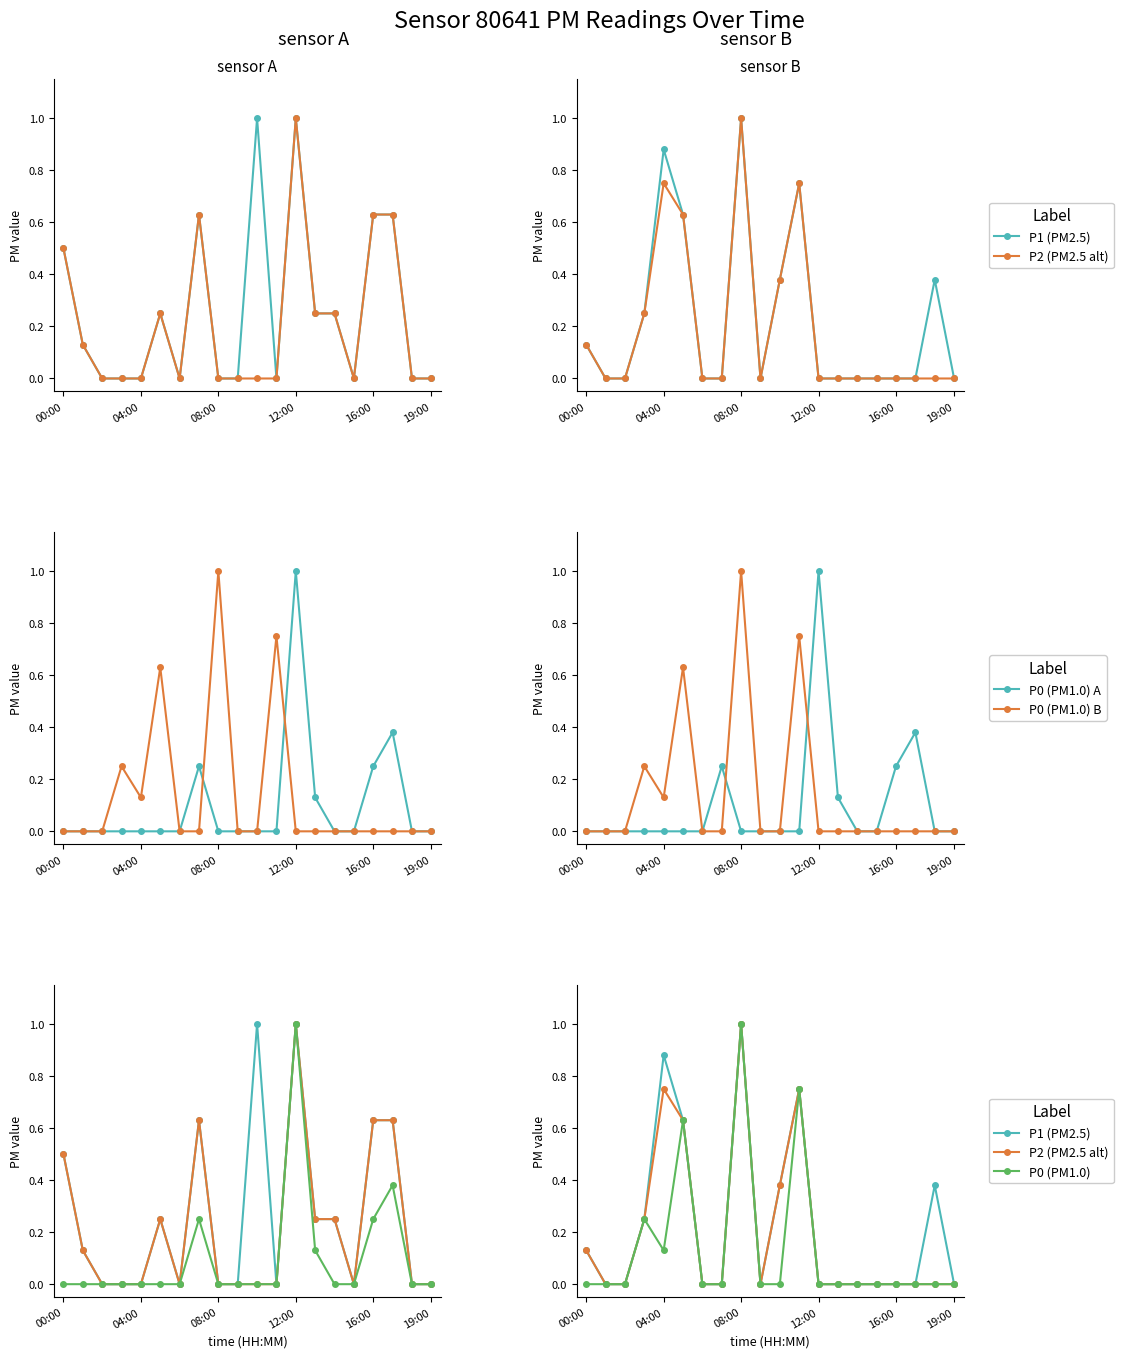

Which has a higher value, 7 or 00:00?

00:00